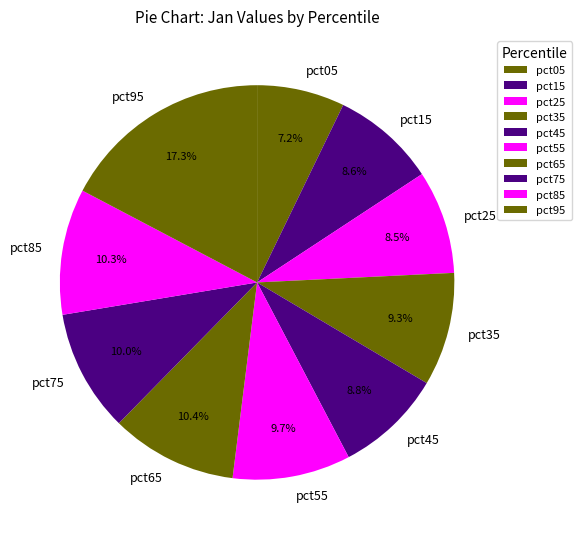

Which slice is the largest?

pct95